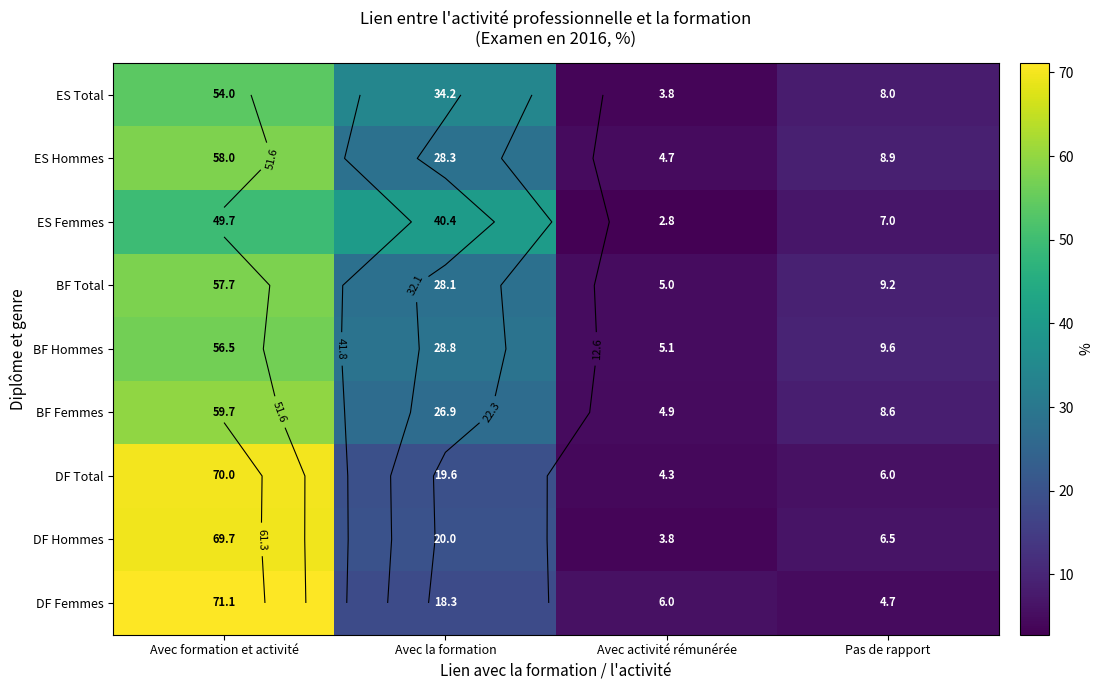

What is the lowest value of the ES Total series?

3.8